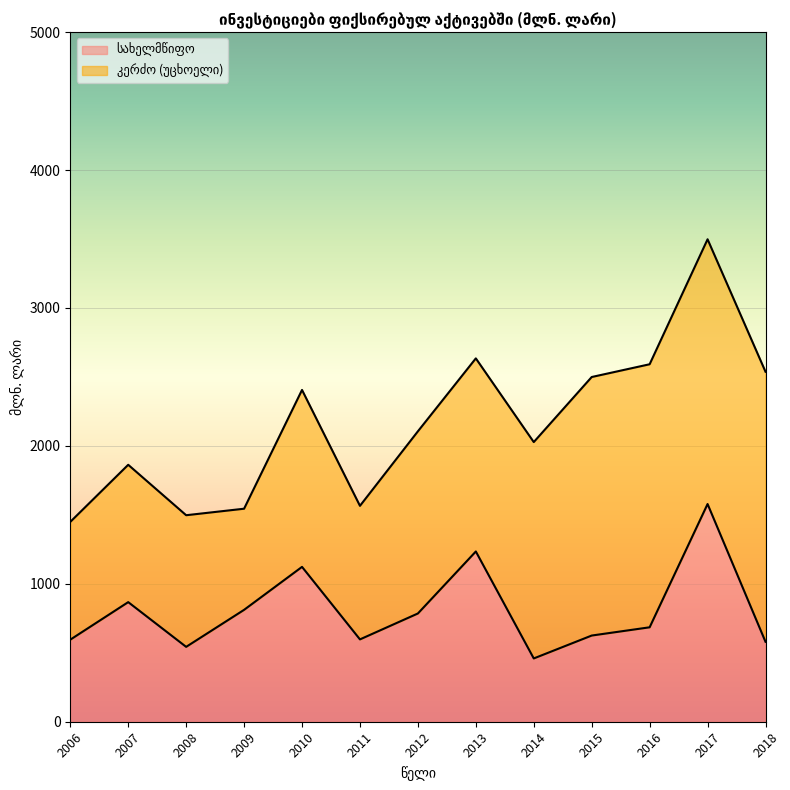

How many interior local peaks (higher than both neighbors) does the data have?

4